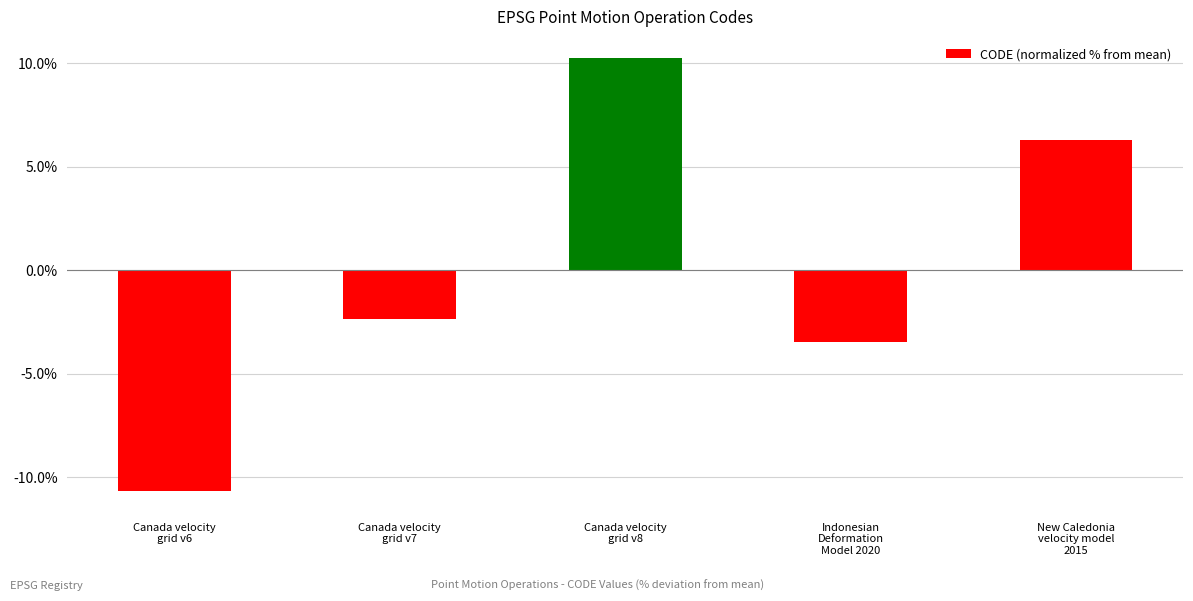

Count the number of values greater than -2.

2